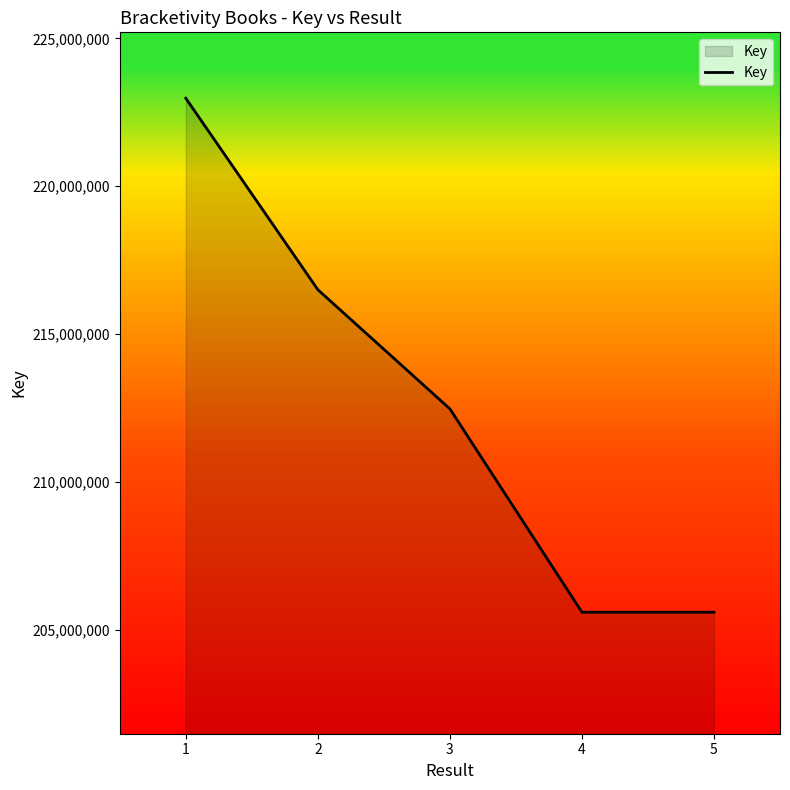

Which category has the highest value across all series?

1